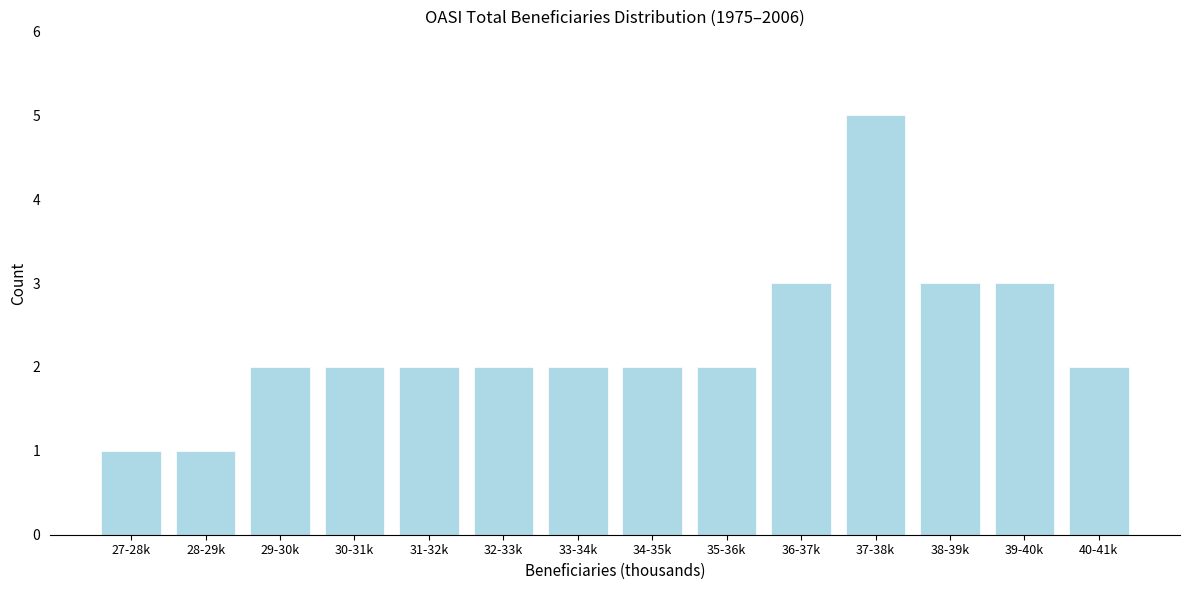

Reading left to right, what are all the values shown in this chart?

1	1	2	2	2	2	2	2	2	3	5	3	3	2